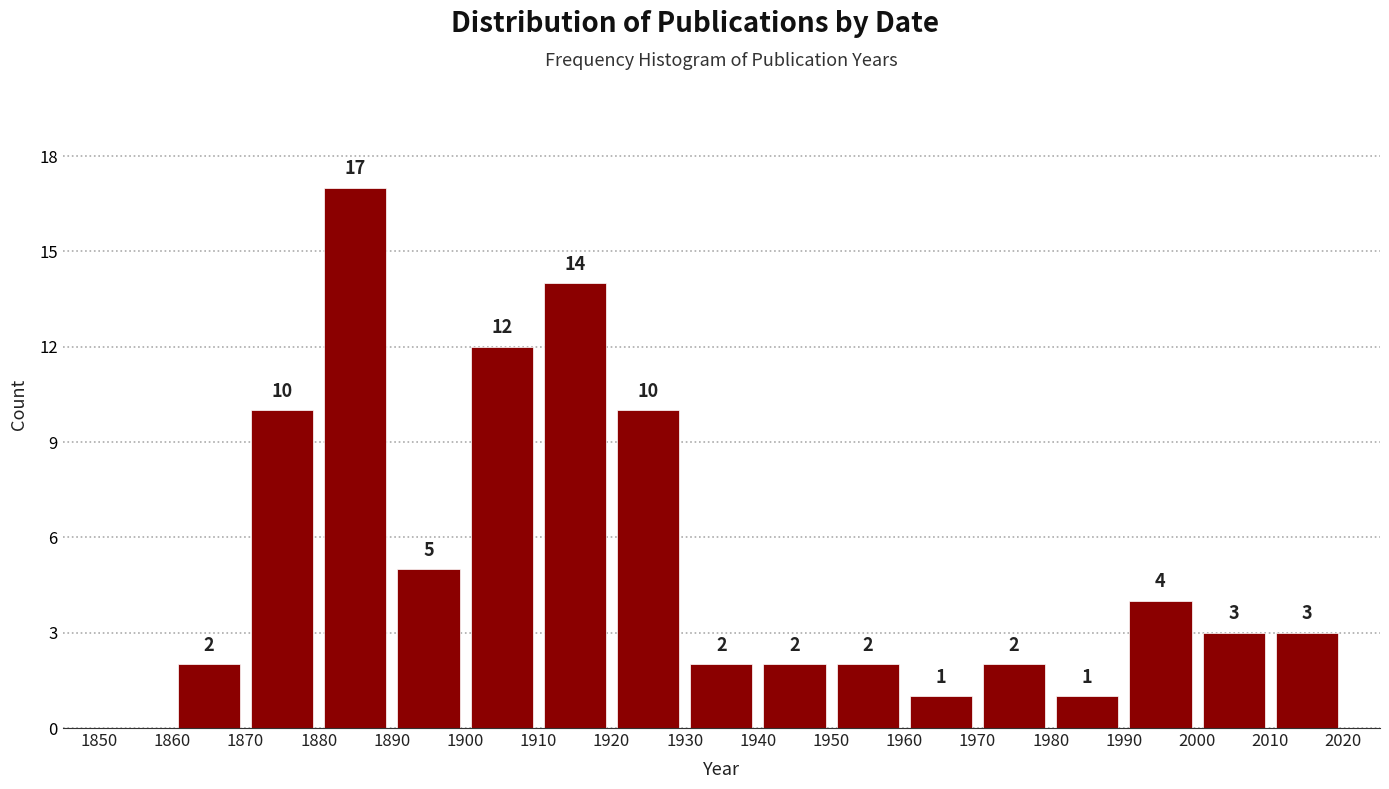

Over which range of the x-axis is the bar tallest?

1880 to 1890